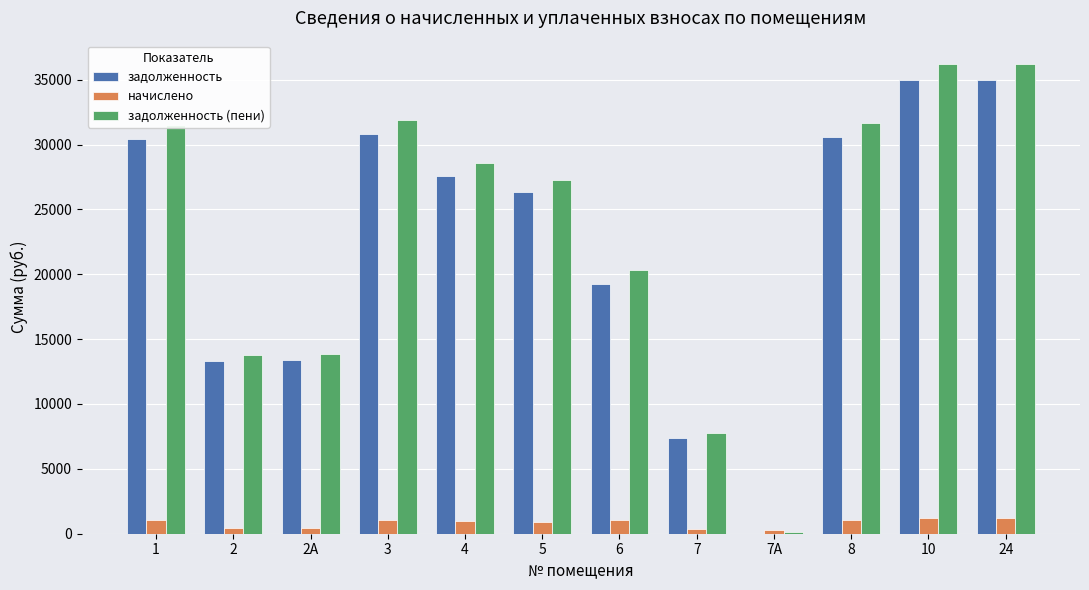

What is the sum of all начислено values?

10369.8